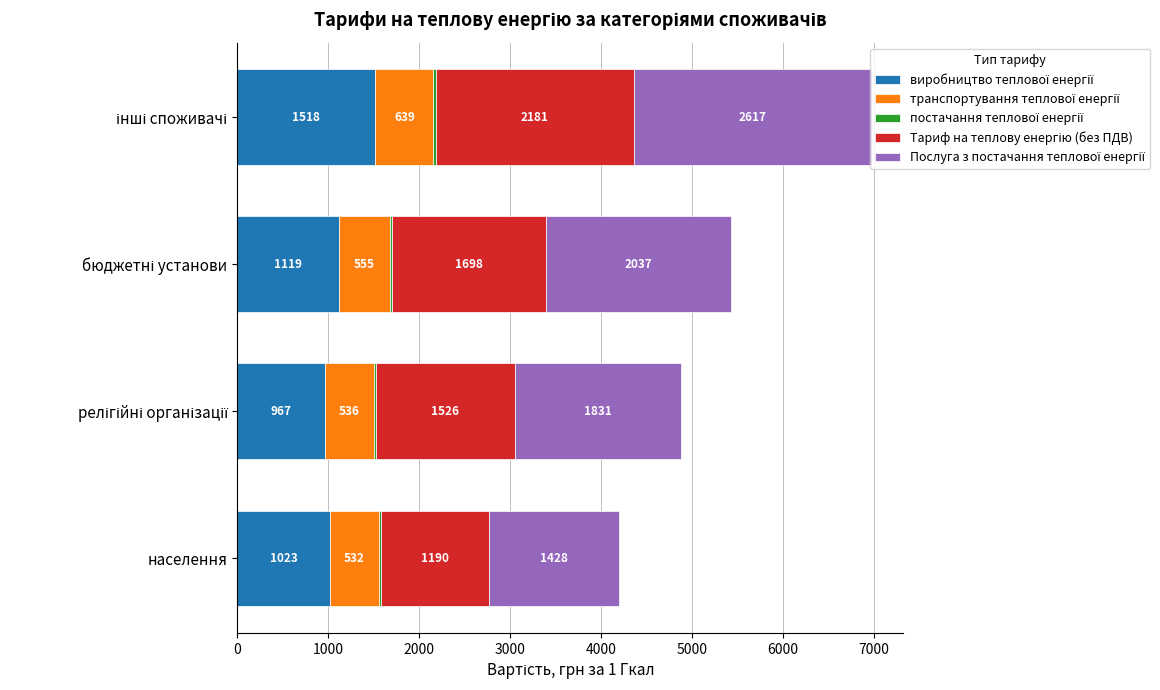

How many series are shown in this chart?

5